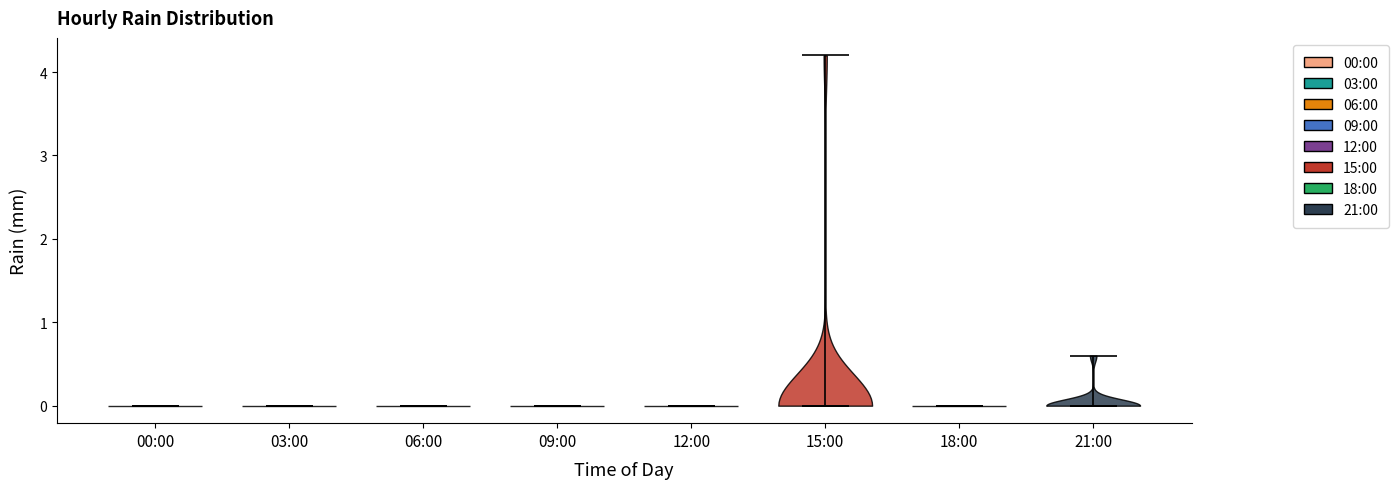

What is the lowest point the violin for 15:00 reaches on the y-axis? The values are not printed on the chart, so give them approximately, as read against the axis.

0.0